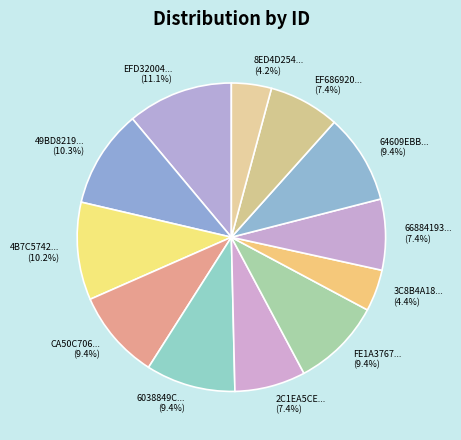

To the nearest percent, what is the difference between the largest and smallest slice percentages?

7%